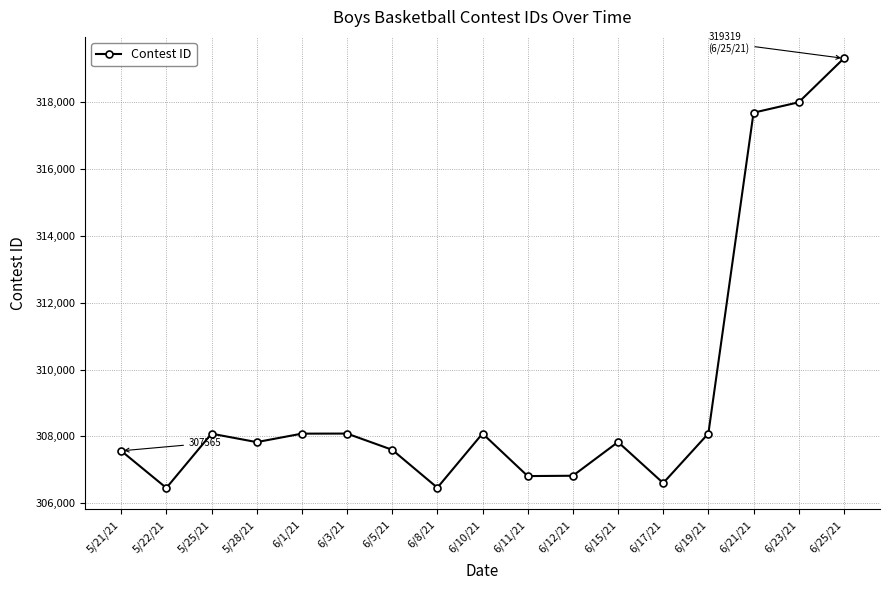

What is the difference between the values at 6/11/21 and 5/22/21?

355